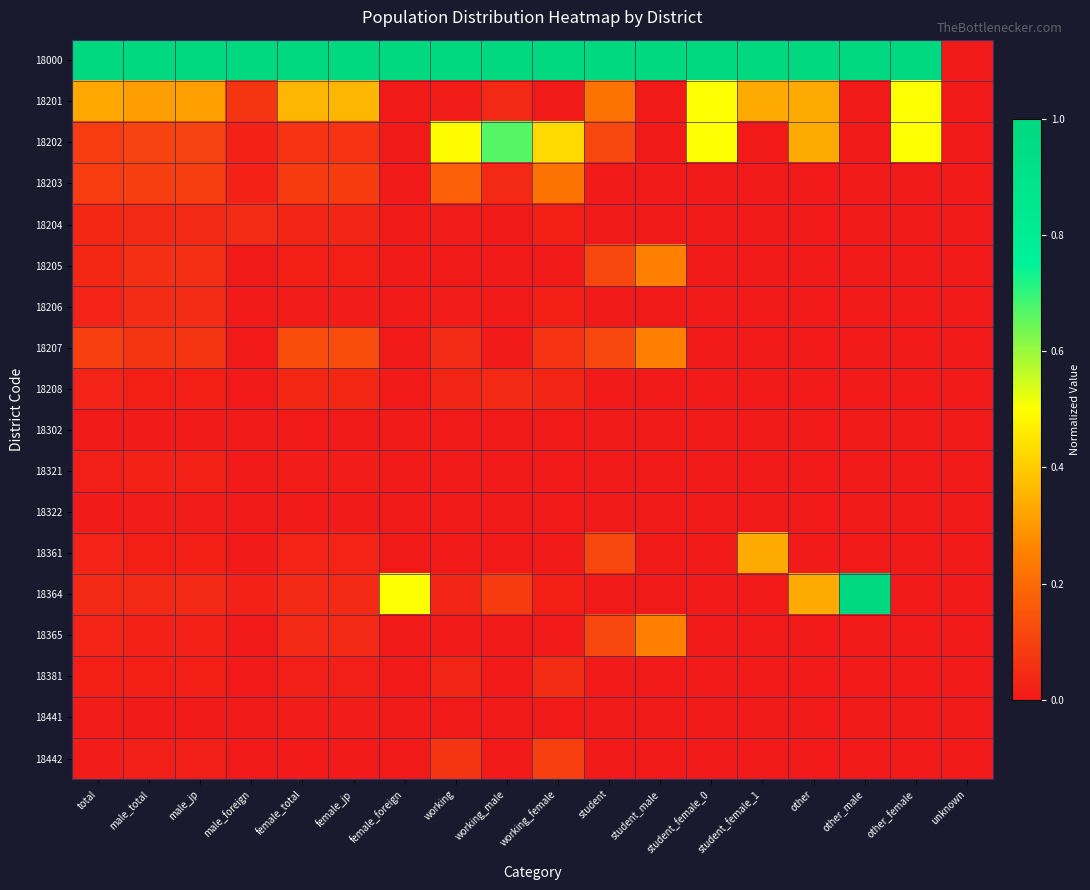

At other_male, list the series in order from largest to smallest.

18000, 18364, 18201, 18202, 18203, 18204, 18205, 18206, 18207, 18208, 18302, 18321, 18322, 18361, 18365, 18381, 18441, 18442